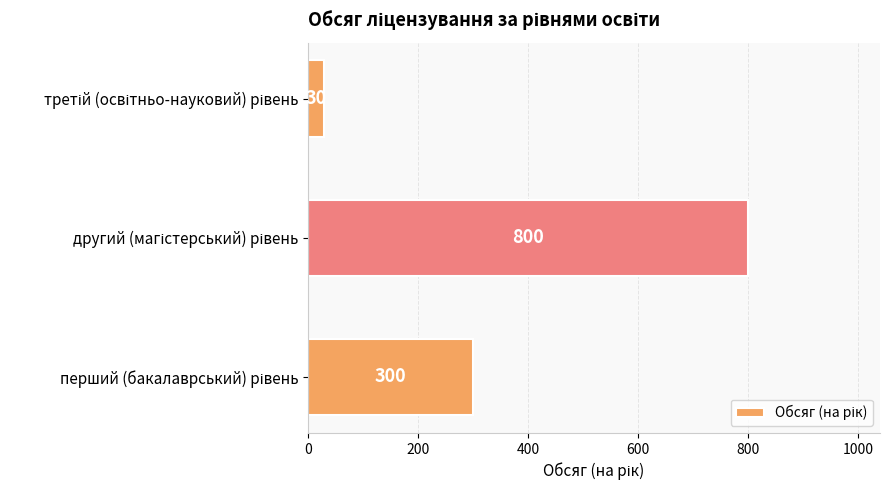

What is the difference between the maximum and second lowest values?

500